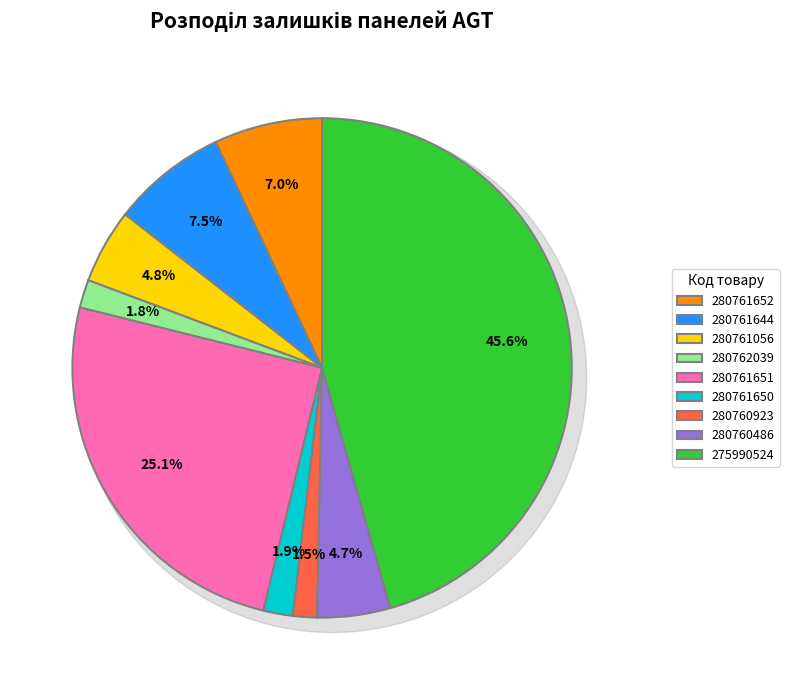

What percentage is the 280761652 slice, to the nearest percent?

7%